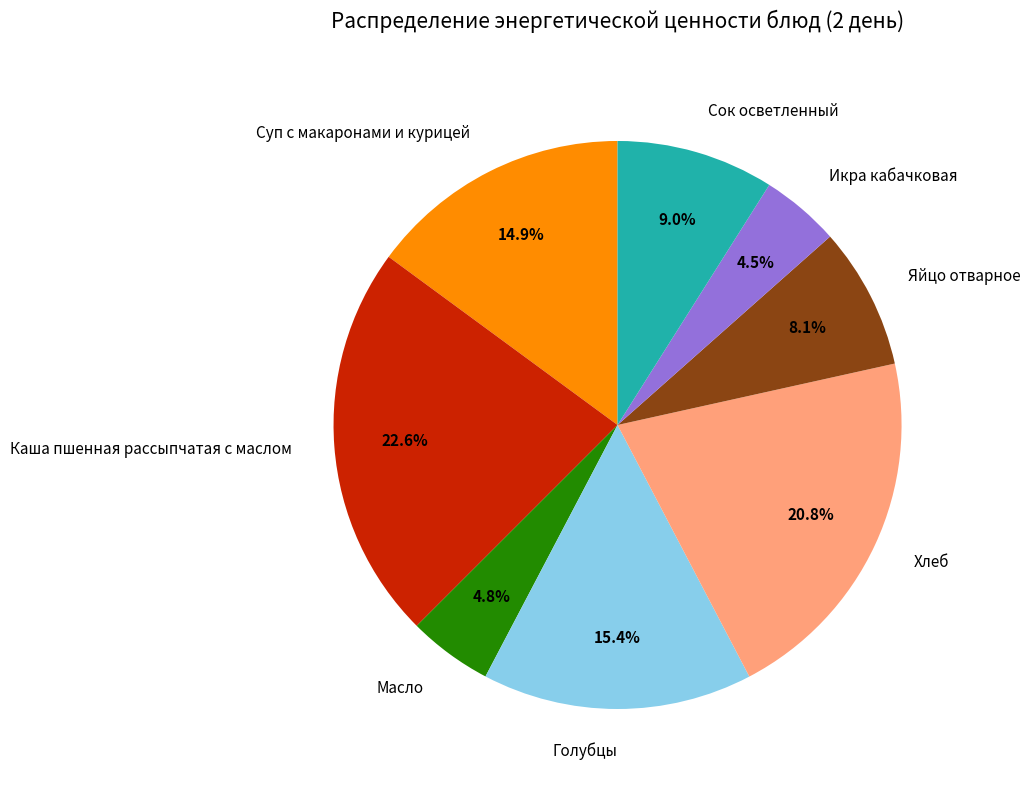

To the nearest percent, what portion does Голубцы represent?

15%